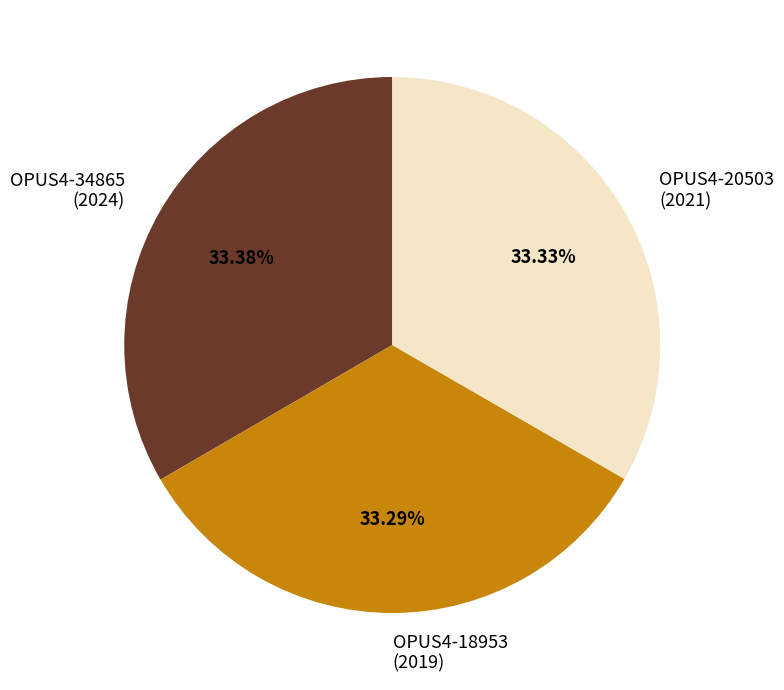

What percentage is the OPUS4-18953 slice, to the nearest percent?

33%